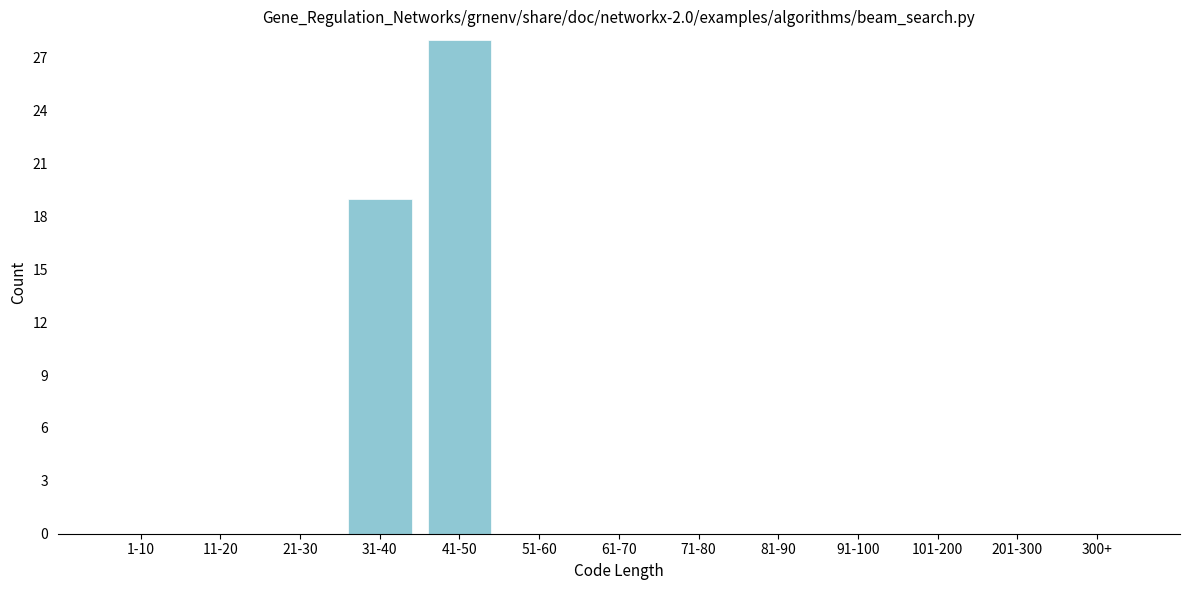

Reading left to right, what are all the values shown in this chart?

1-10=0	11-20=0	21-30=0	31-40=19	41-50=28	51-60=0	61-70=0	71-80=0	81-90=0	91-100=0	101-200=0	201-300=0	300+=0